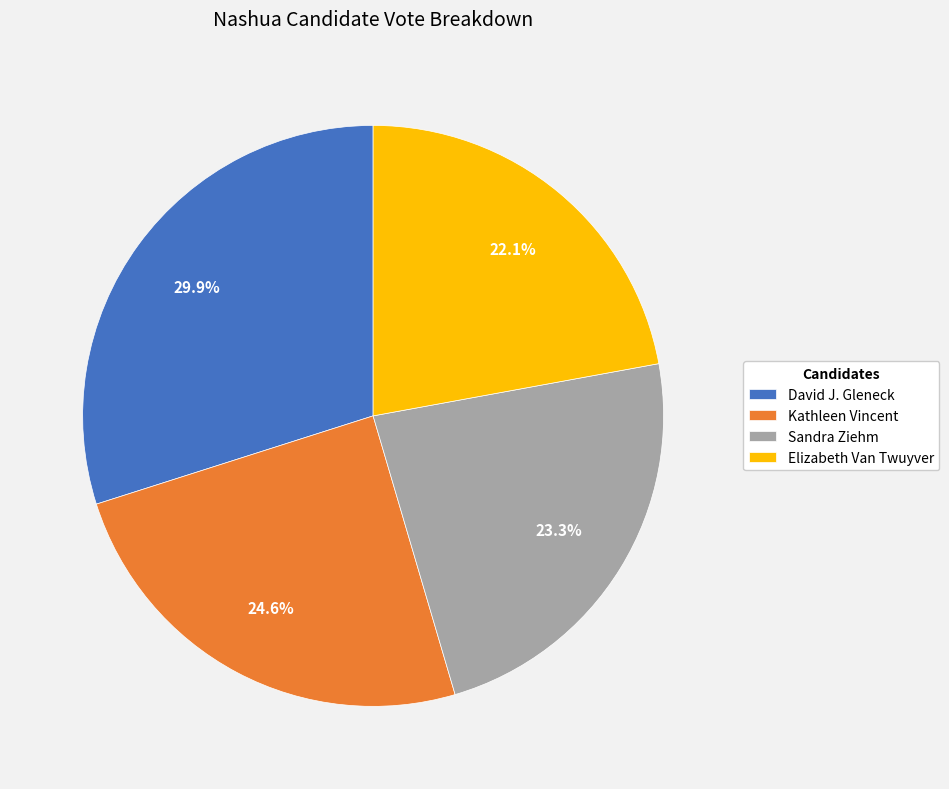

To the nearest percent, what is the average slice percentage?

25%